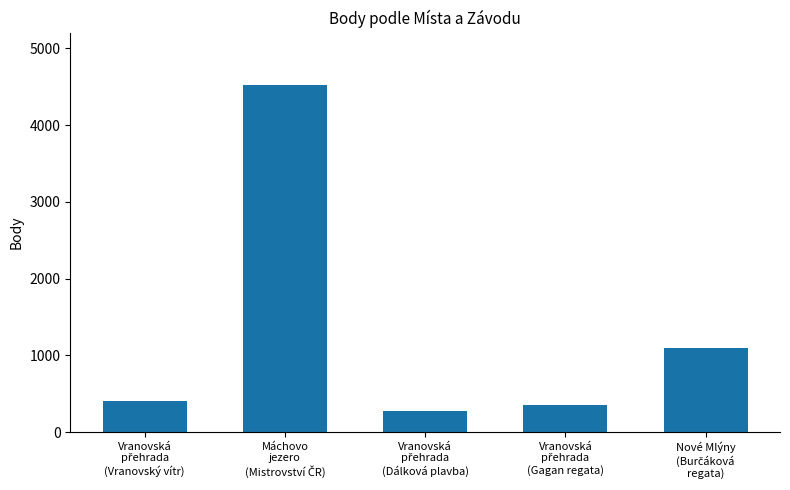

Reading left to right, what are all the values shown in this chart?

402	4525	277	356	1101